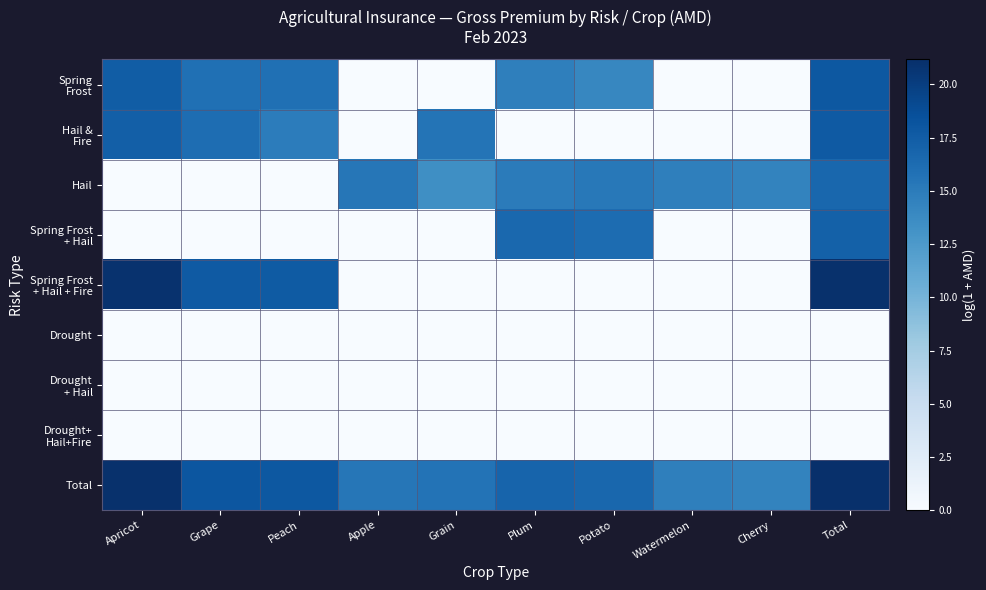

Between Apricot and Total, which is larger?

Total